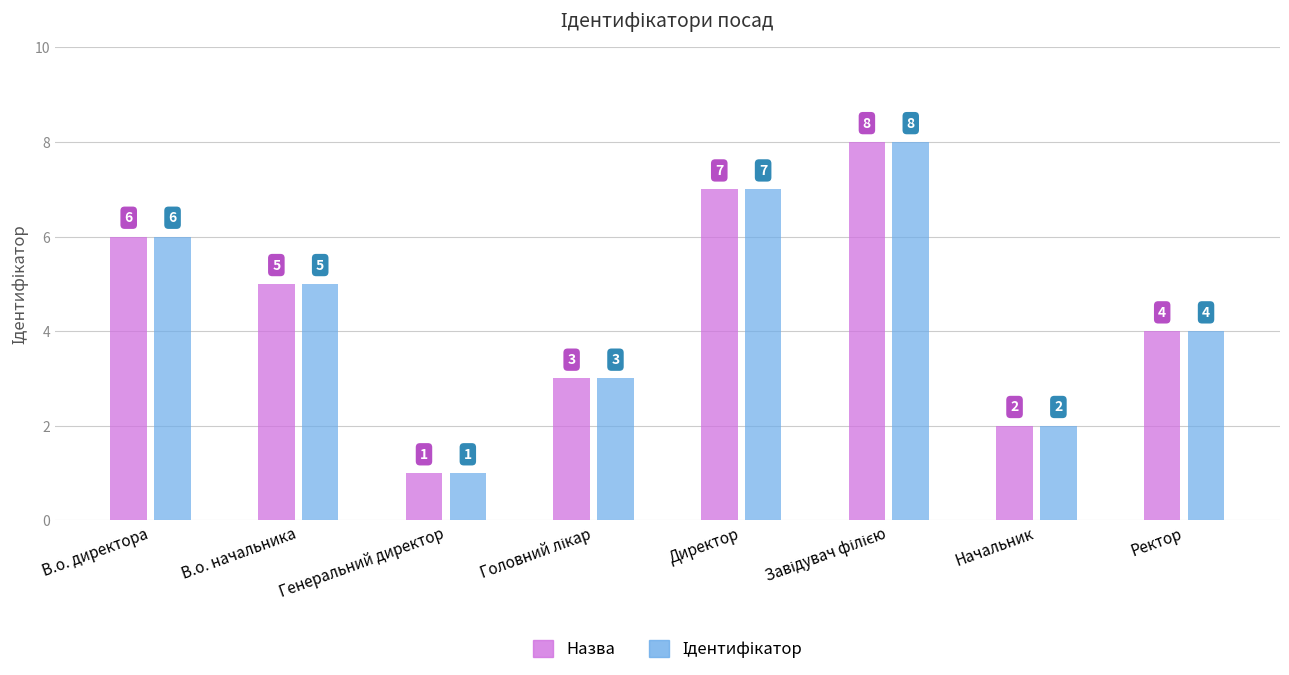

Reading left to right, list all the values displayed in this chart.

6	5	1	3	7	8	2	4